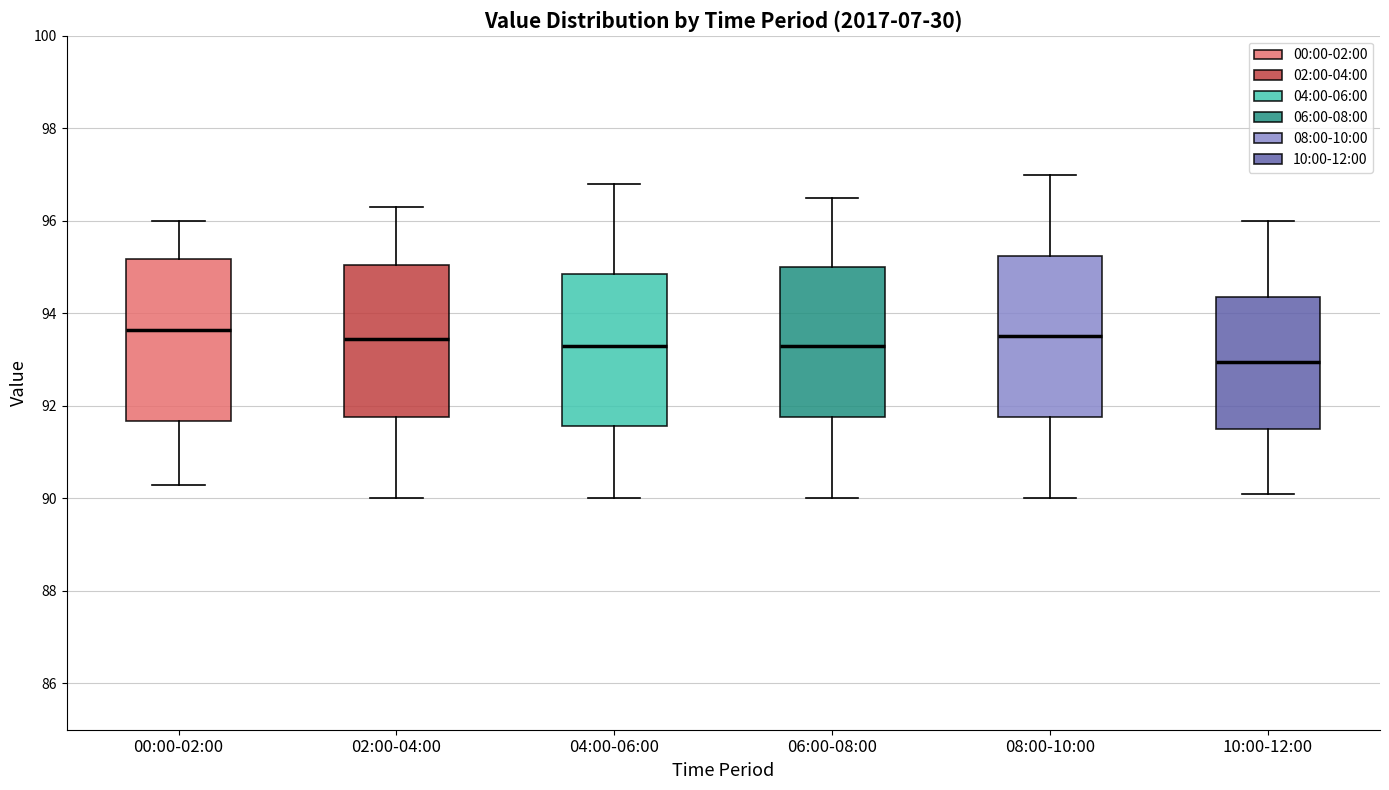

Where does the upper whisker of the box for 00:00-02:00 end on the y-axis? The values are not printed on the chart, so give them approximately, as read against the axis.

96.0